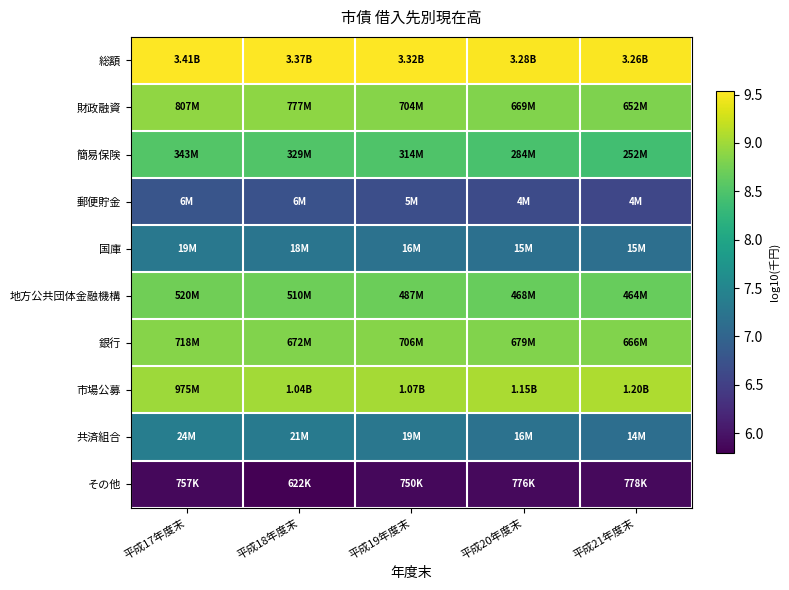

Reading right to left, extract all data points from this chart.

総額: 平成21年度末=9.5	平成20年度末=9.5	平成19年度末=9.5	平成18年度末=9.5	平成17年度末=9.5
財政融資: 平成21年度末=8.8	平成20年度末=8.8	平成19年度末=8.8	平成18年度末=8.9	平成17年度末=8.9
簡易保険: 平成21年度末=8.4	平成20年度末=8.5	平成19年度末=8.5	平成18年度末=8.5	平成17年度末=8.5
郵便貯金: 平成21年度末=6.6	平成20年度末=6.6	平成19年度末=6.7	平成18年度末=6.7	平成17年度末=6.8
国庫: 平成21年度末=7.2	平成20年度末=7.2	平成19年度末=7.2	平成18年度末=7.2	平成17年度末=7.3
地方公共団体金融機構: 平成21年度末=8.7	平成20年度末=8.7	平成19年度末=8.7	平成18年度末=8.7	平成17年度末=8.7
銀行: 平成21年度末=8.8	平成20年度末=8.8	平成19年度末=8.8	平成18年度末=8.8	平成17年度末=8.9
市場公募: 平成21年度末=9.1	平成20年度末=9.1	平成19年度末=9.0	平成18年度末=9.0	平成17年度末=9.0
共済組合: 平成21年度末=7.1	平成20年度末=7.2	平成19年度末=7.3	平成18年度末=7.3	平成17年度末=7.4
その他: 平成21年度末=5.9	平成20年度末=5.9	平成19年度末=5.9	平成18年度末=5.8	平成17年度末=5.9